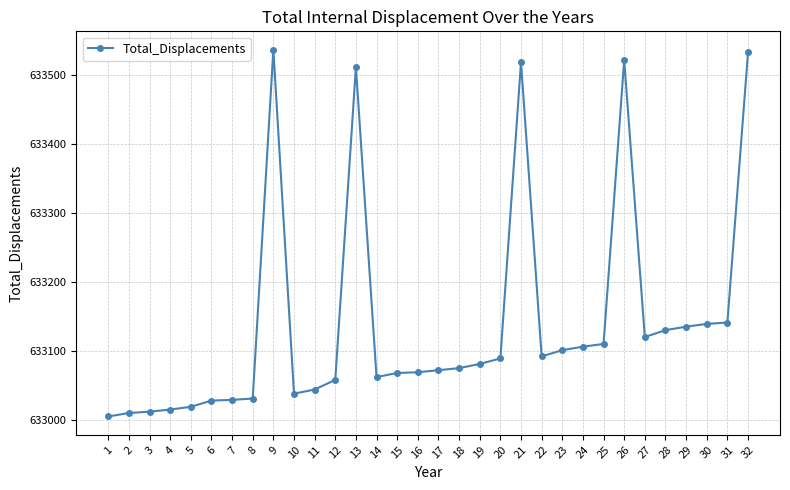

Is it true that the value at 14 is 1111257?

False